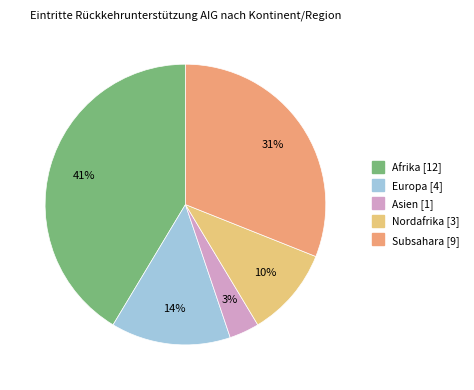

To the nearest percent, what is the average slice percentage?

20%